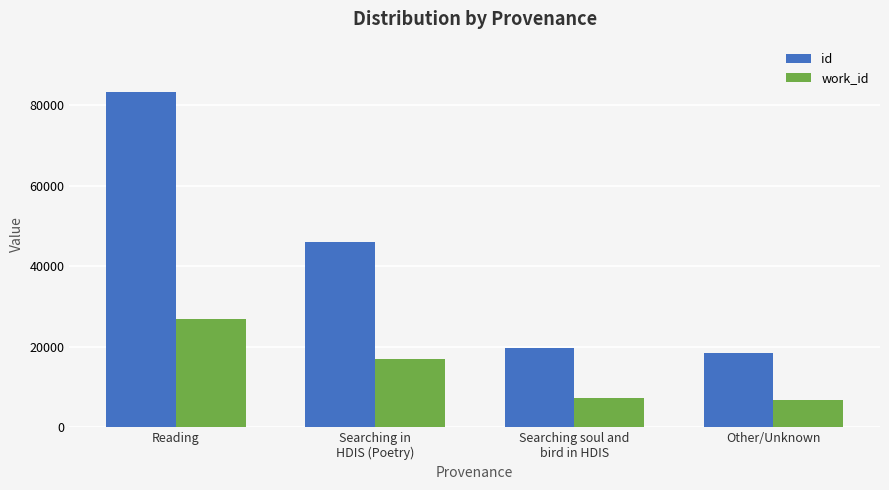

What is the spread (max minus min) of values at Other/Unknown?

11596